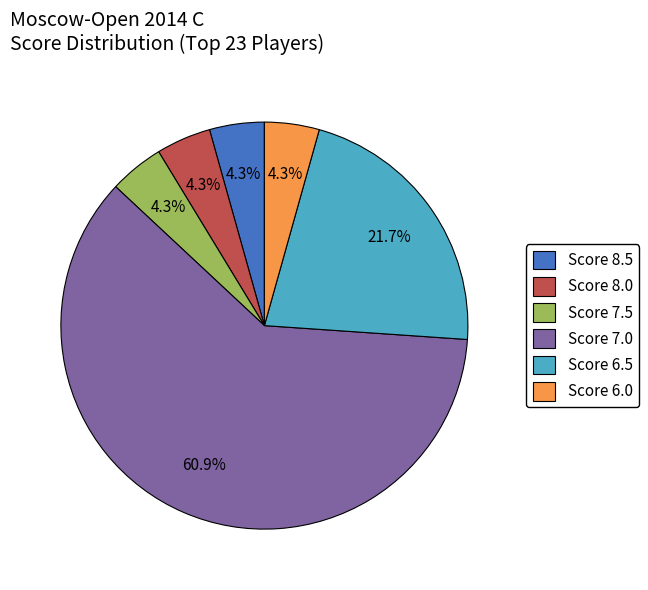

What is the majority slice?

Score 7.0